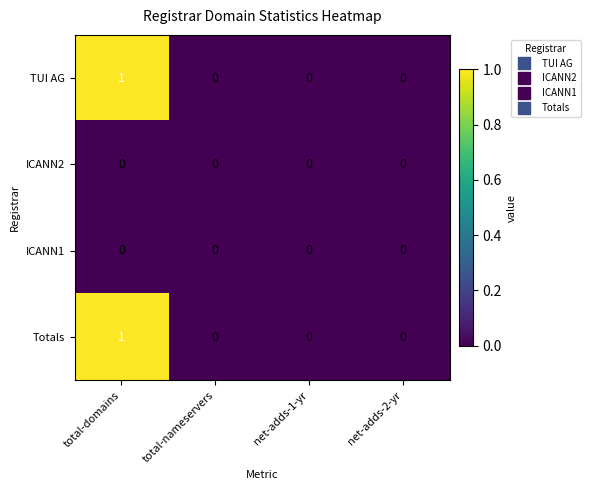

Reading right to left, transcribe all the data shown in this chart.

TUI AG: 0	0	0	1
ICANN2: 0	0	0	0
ICANN1: 0	0	0	0
Totals: 0	0	0	1